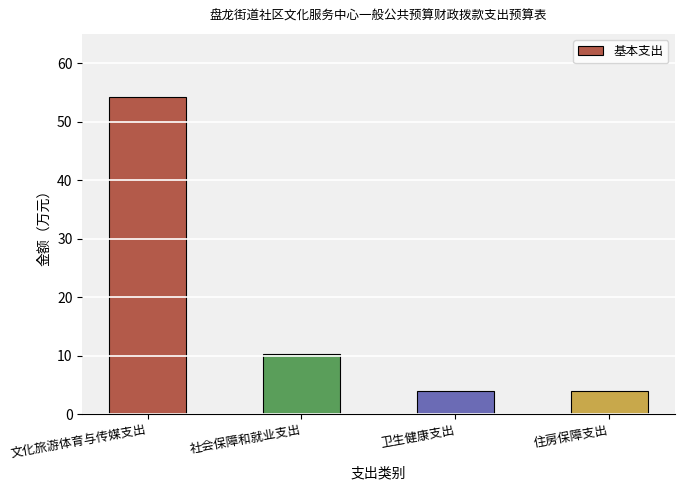

Does the chart contain stacked bars?

No